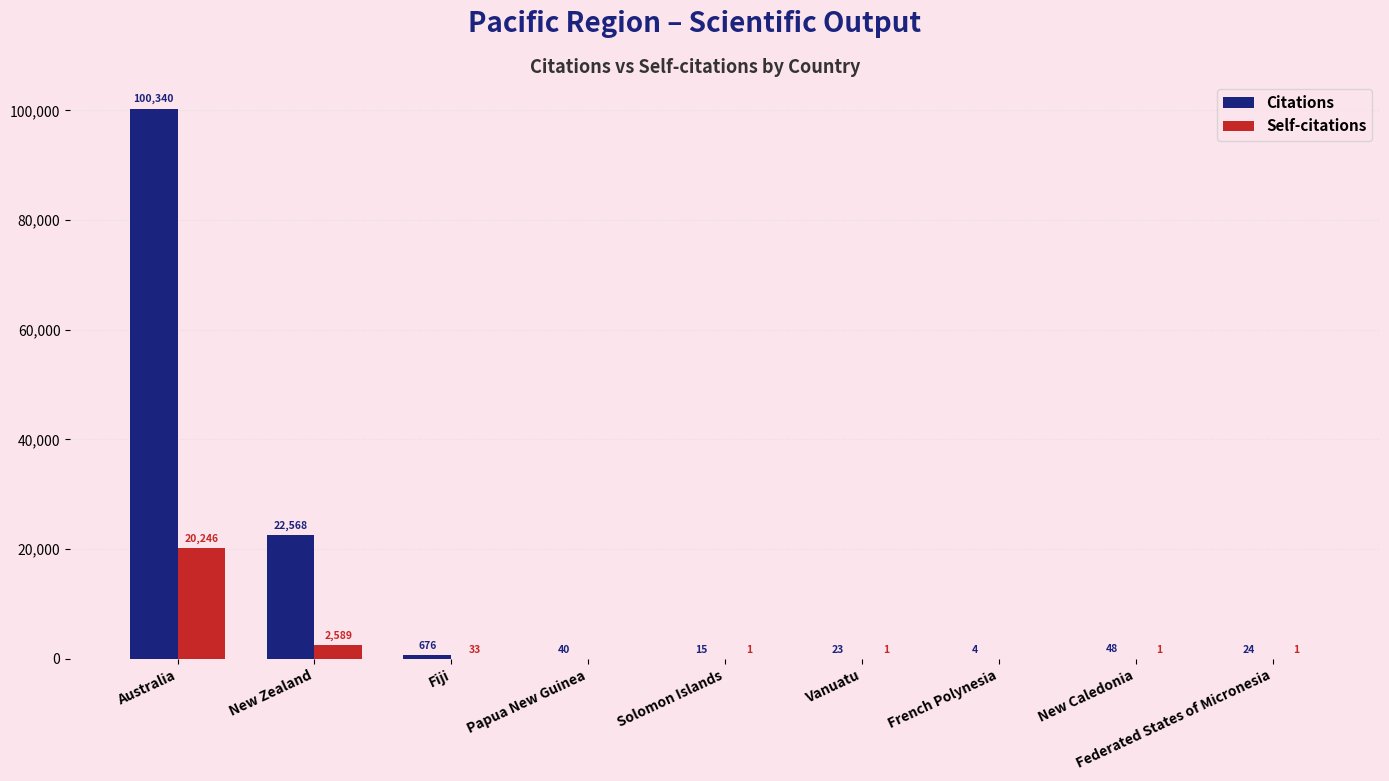

Are the bars horizontal?

No